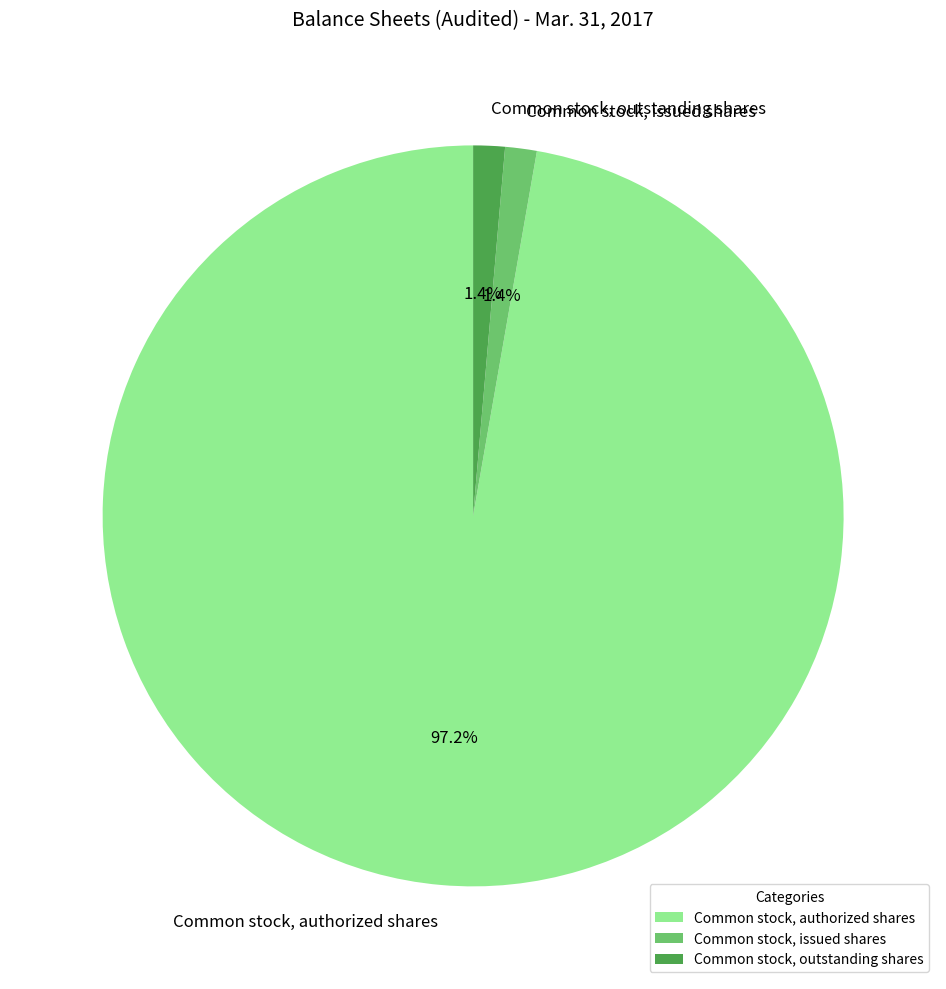

Count the number of slices in the pie.

3